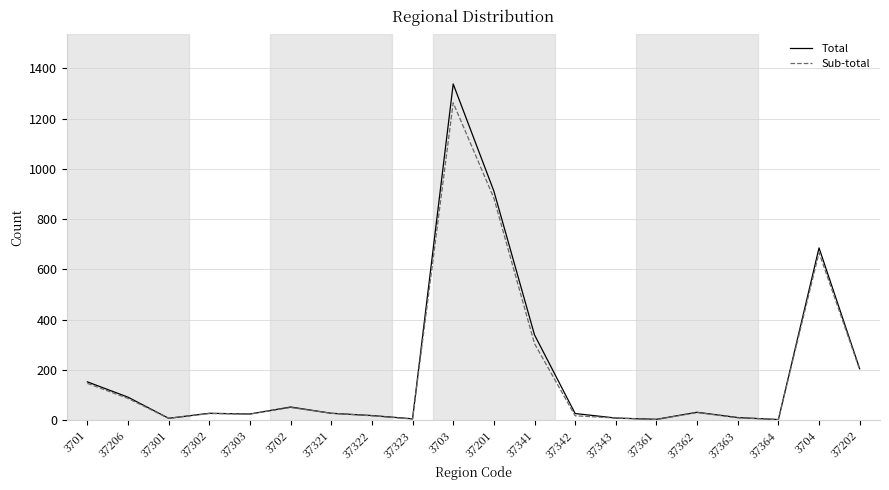

At which category is the sum across all series the highest?

3703